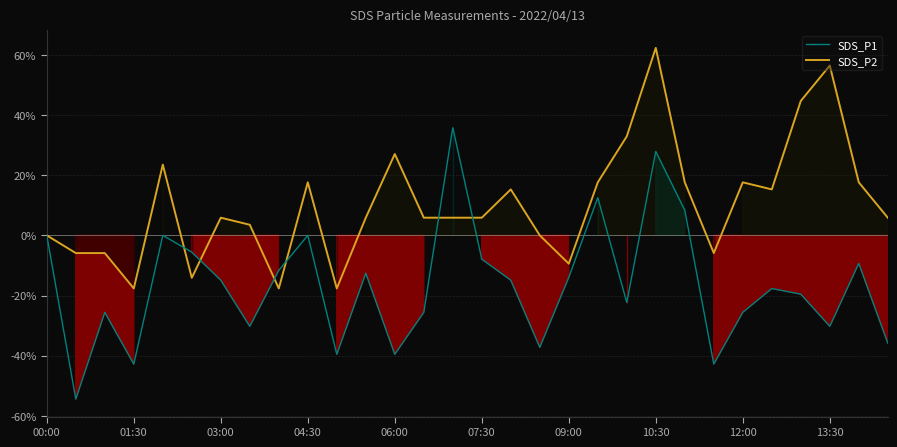

Does the chart display data point markers on the line(s)?

No